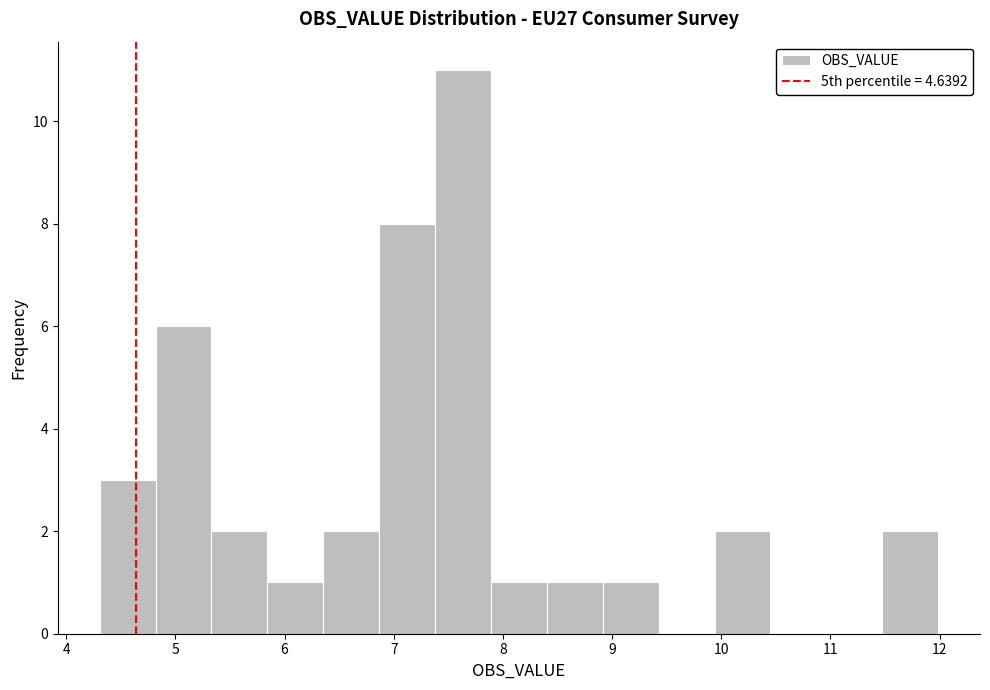

Which range on the x-axis has the tallest bar?

7.4 to 7.9